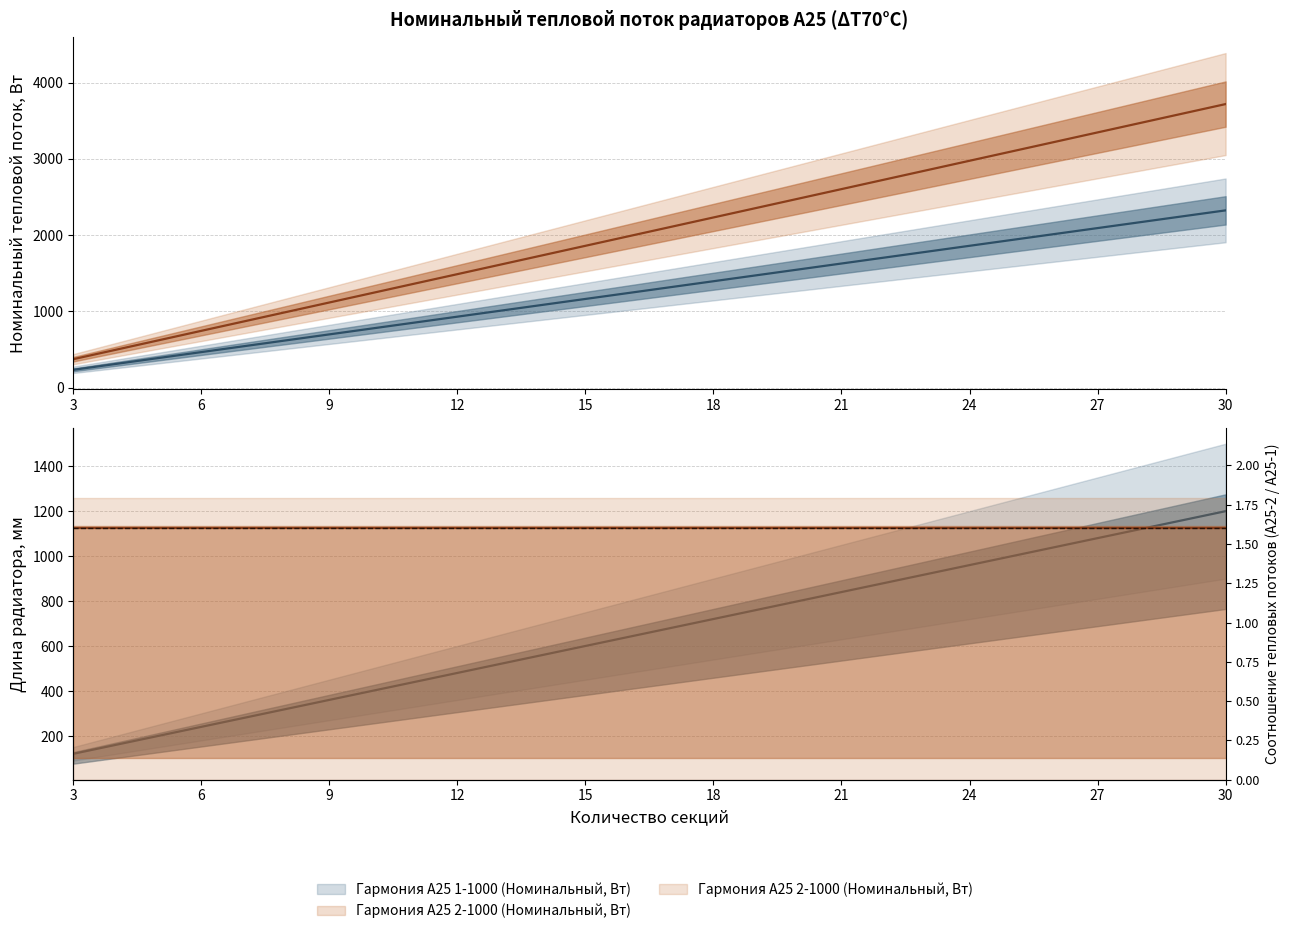

Count the number of data series in this chart.

2